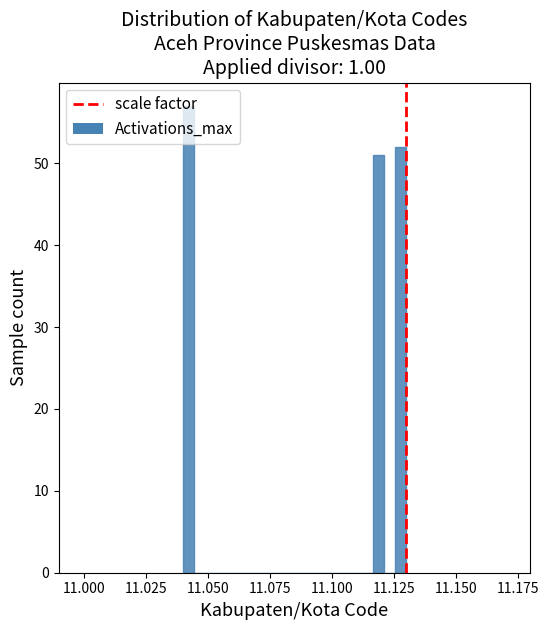

Around what value on the x-axis is the tallest bar? Give the approximate position of its centre, as read against the axis.

11.040